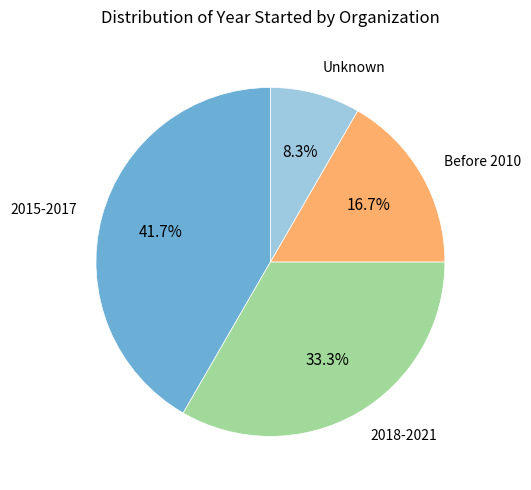

Is there any slice that represents more than half of the pie?

No